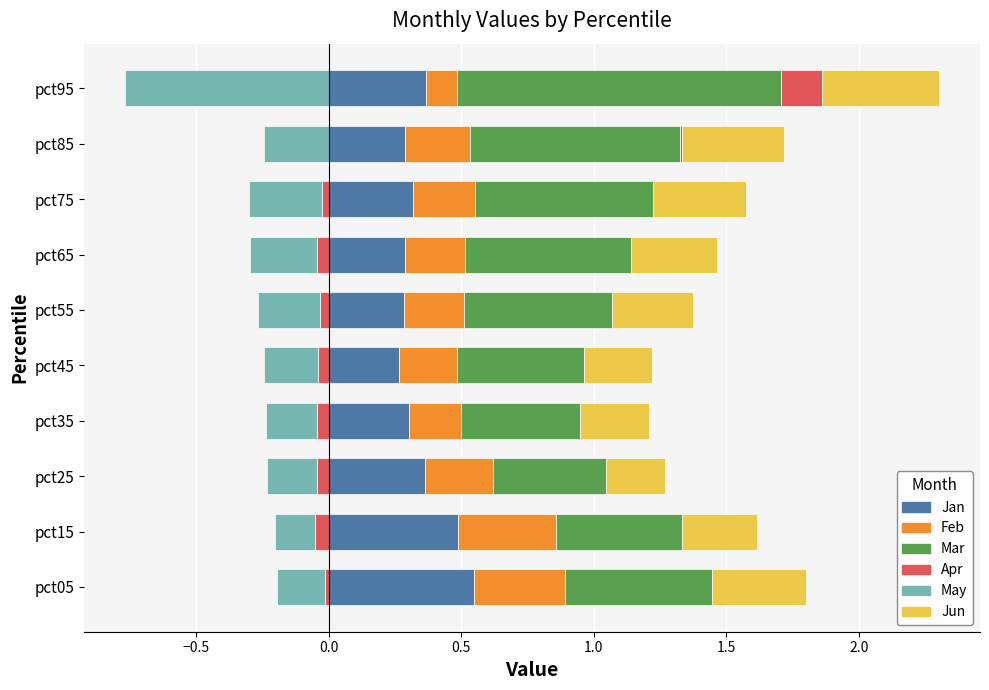

What is the value of the Jan bar at the 1st from the left?

0.5